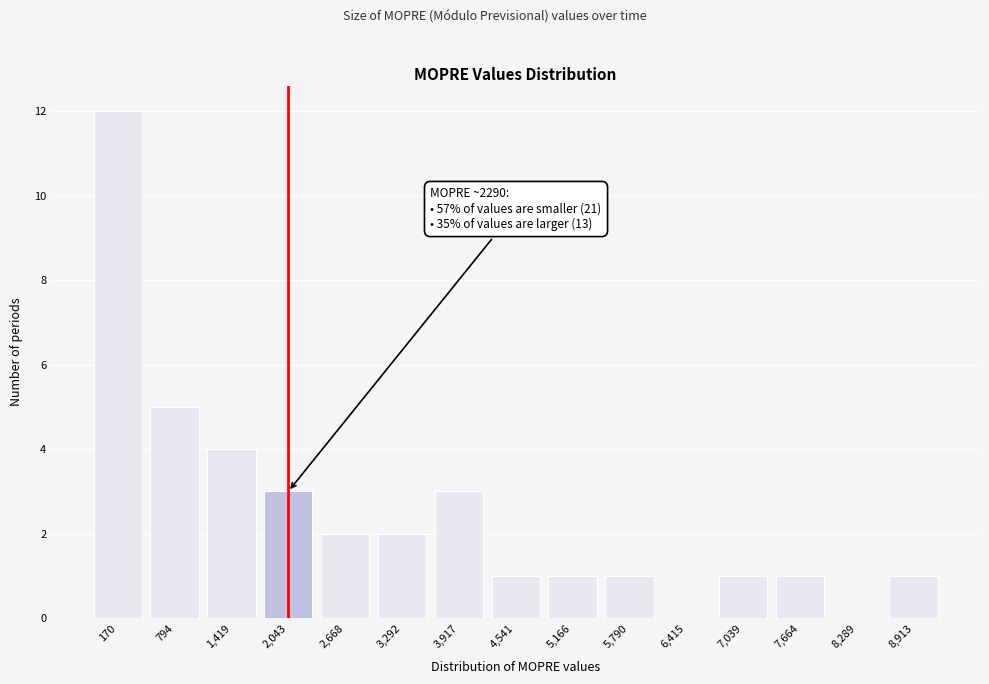

Reading left to right, what are all the values shown in this chart?

170=12	794=5	1,419=4	2,043=3	2,668=2	3,292=2	3,917=3	4,541=1	5,166=1	5,790=1	6,415=0	7,039=1	7,664=1	8,289=0	8,913=1